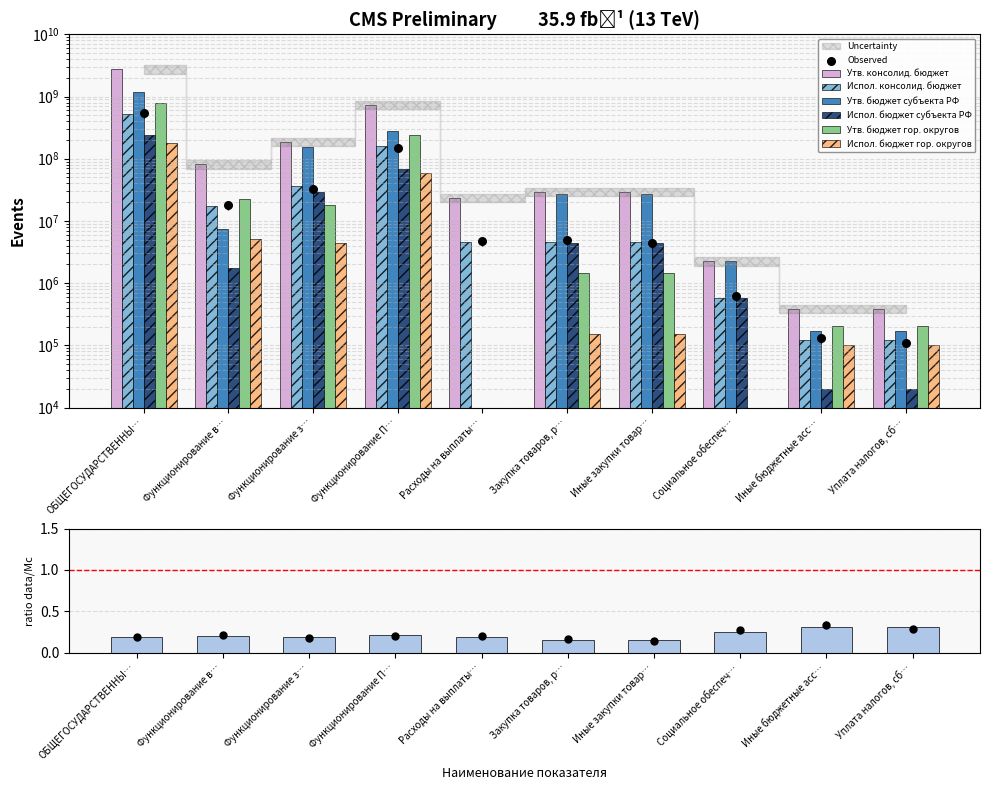

Is the value of Испол. бюджет субъекта РФ at Расходы на выплаты персоналу казенных greater than the value of Испол. консолид. бюджет at Функционирование законодательных?

No